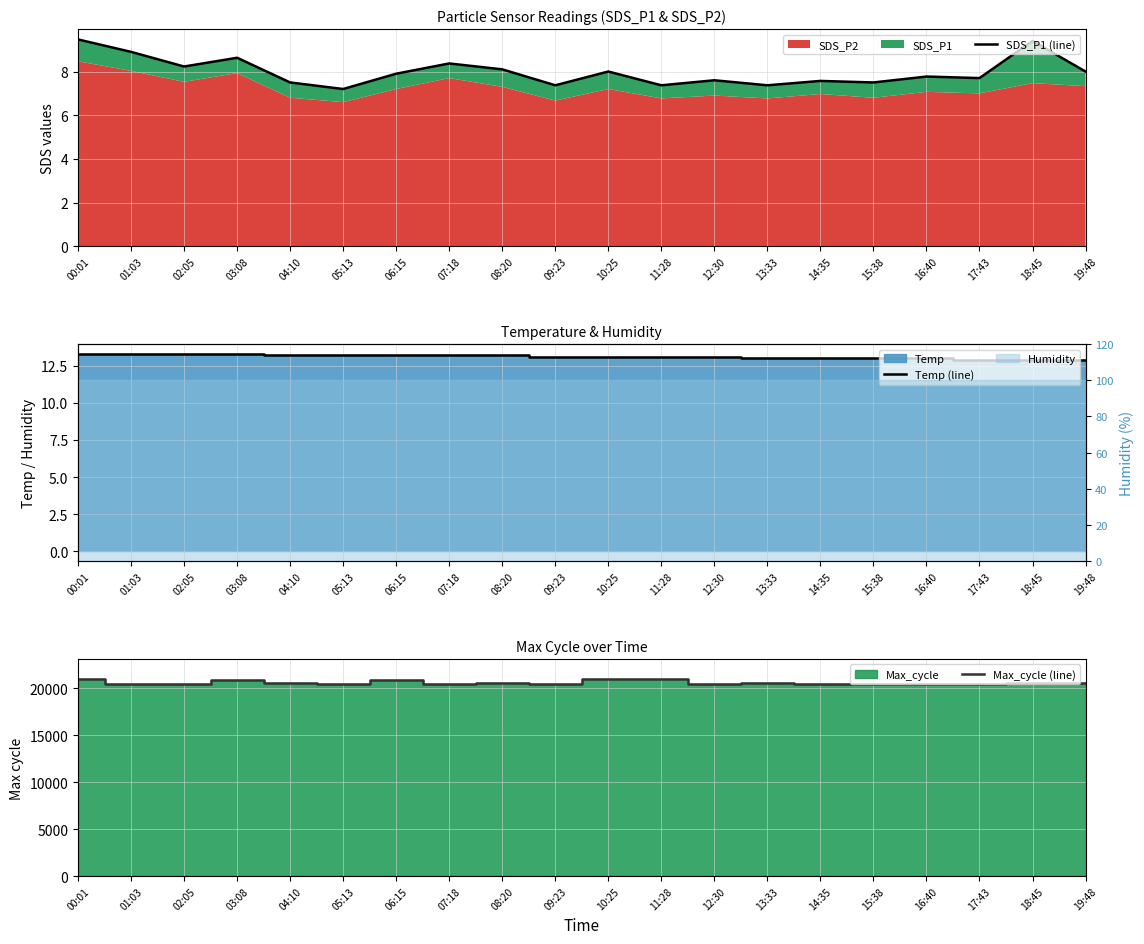

What is the value of the Temp (line) point at the 20th from the left?

12.9